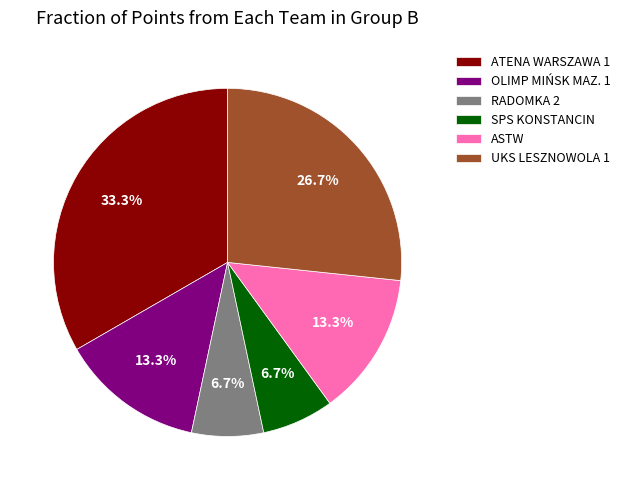

Does OLIMP MIŃSK MAZ. 1 account for over 50% of the chart?

No